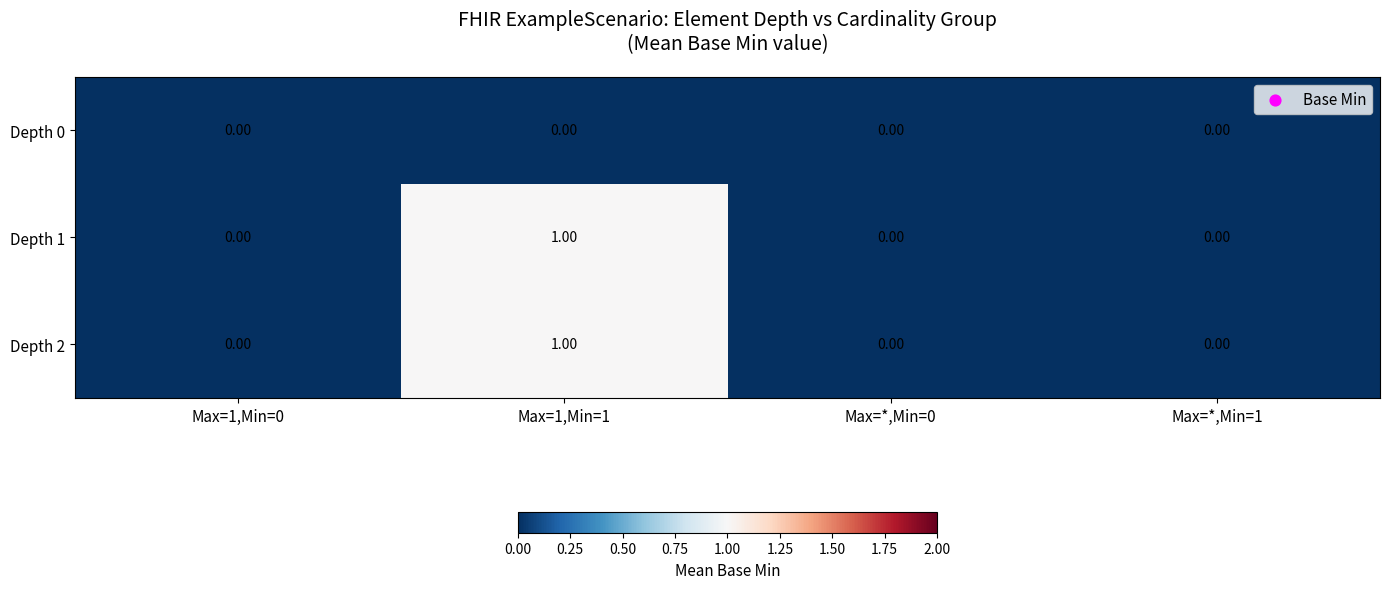

At which category is the sum across all series the highest?

Max=1,Min=1